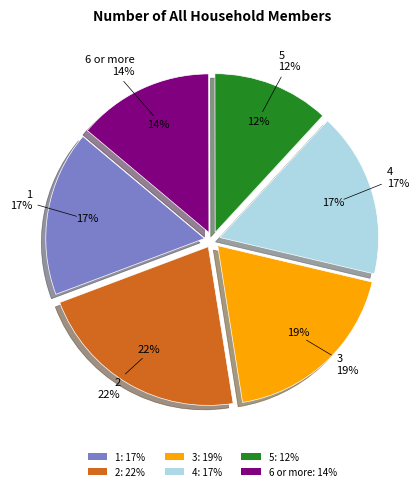

Approximately how many times larger is the value at 6 or more compared to 5?

1.2